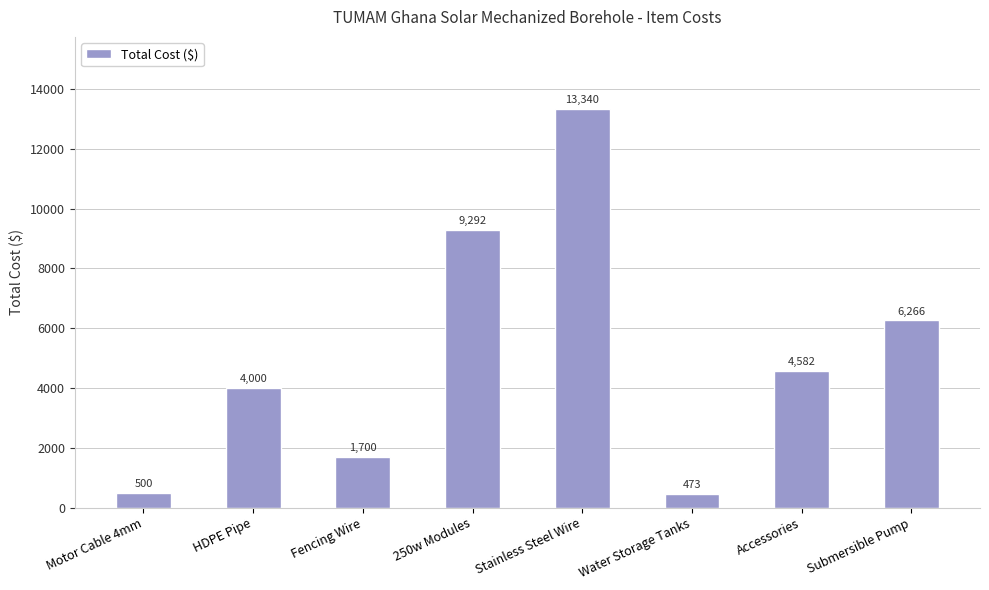

True or false: the data shows 473 at Water Storage Tanks.

True